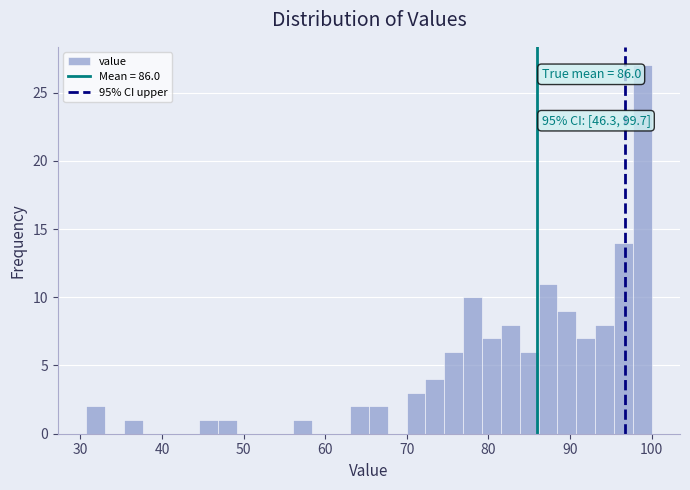

Around what value on the x-axis is the tallest bar? Give the approximate position of its centre, as read against the axis.

99